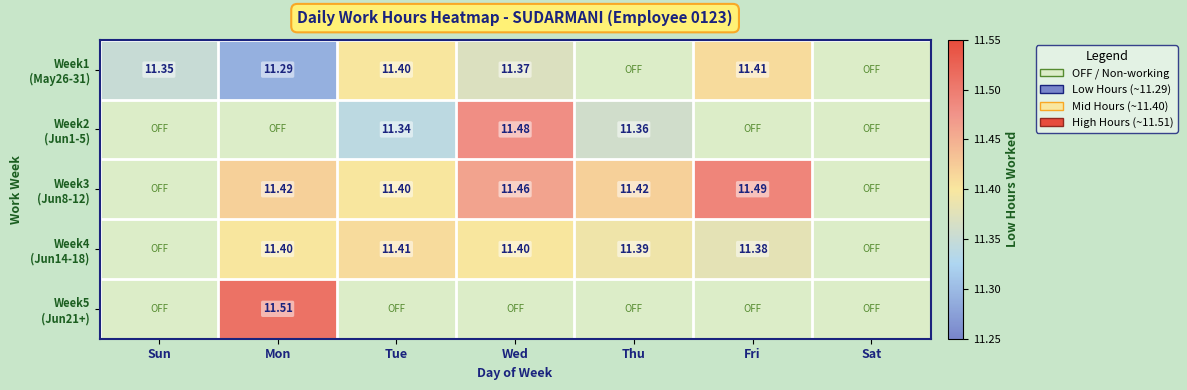

True or false: Week1 (May26-31) has a value of 11.4 at Fri.

True